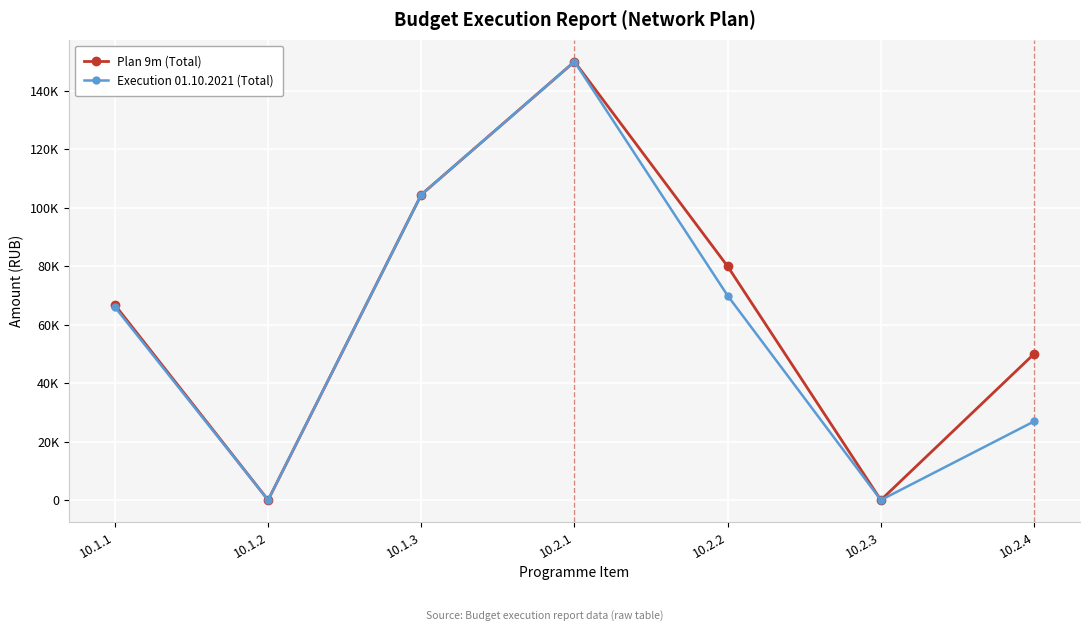

Which series has the largest range (max minus min)?

Plan 9m (Total)